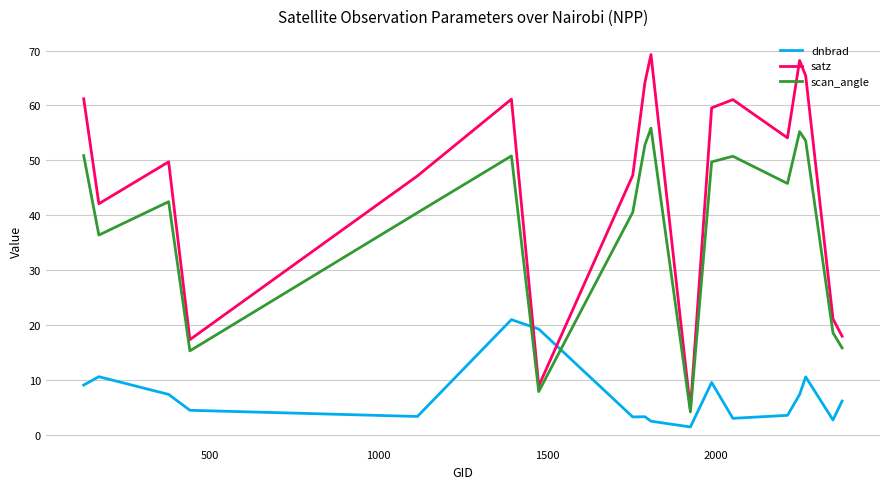

What is the average value of the satz series?

45.6